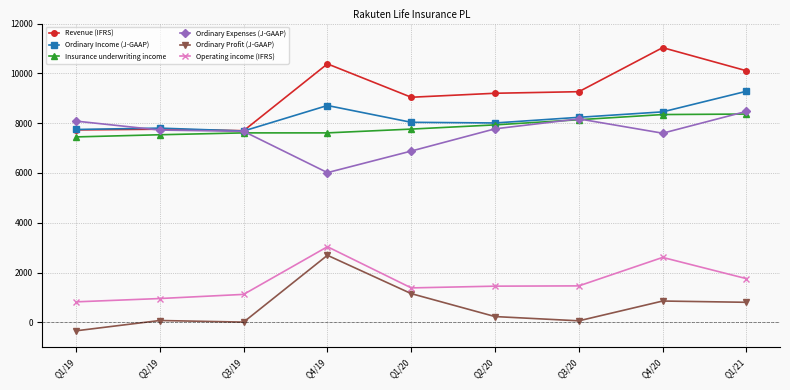

True or false: Operating income (IFRS) and Ordinary Income (J-GAAP) intersect in this chart.

False